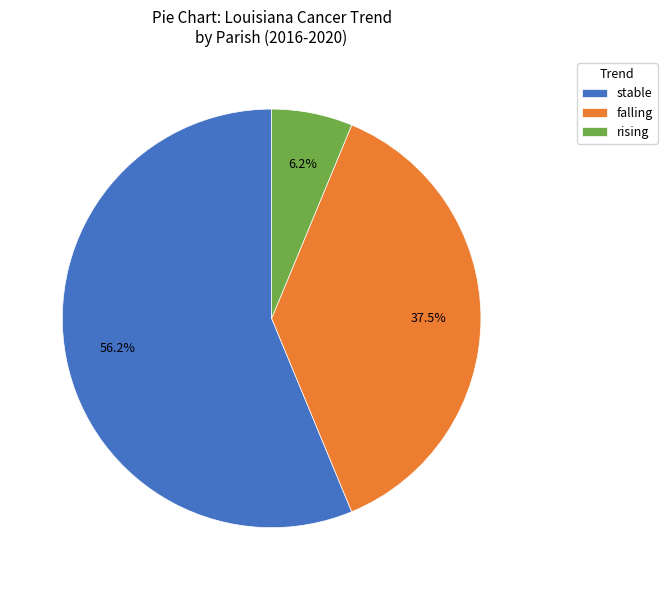

Rank the categories by value from lowest to highest.

rising, falling, stable